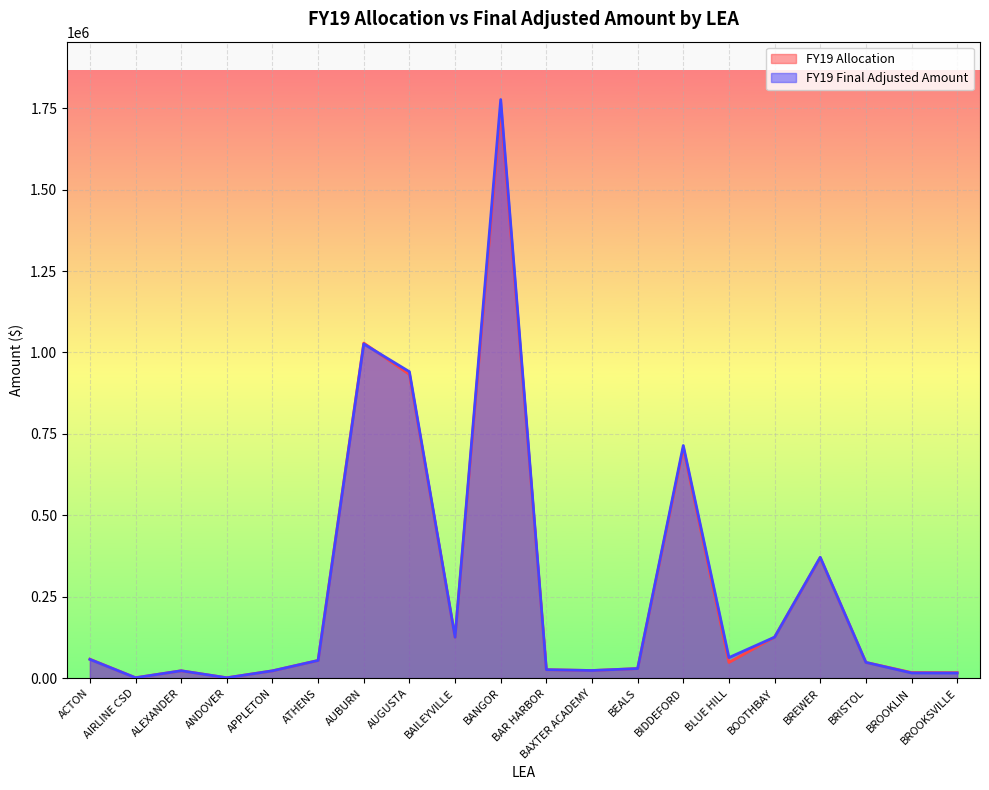

What is the lowest value of the FY19 Final Adjusted Amount series?

1198.0